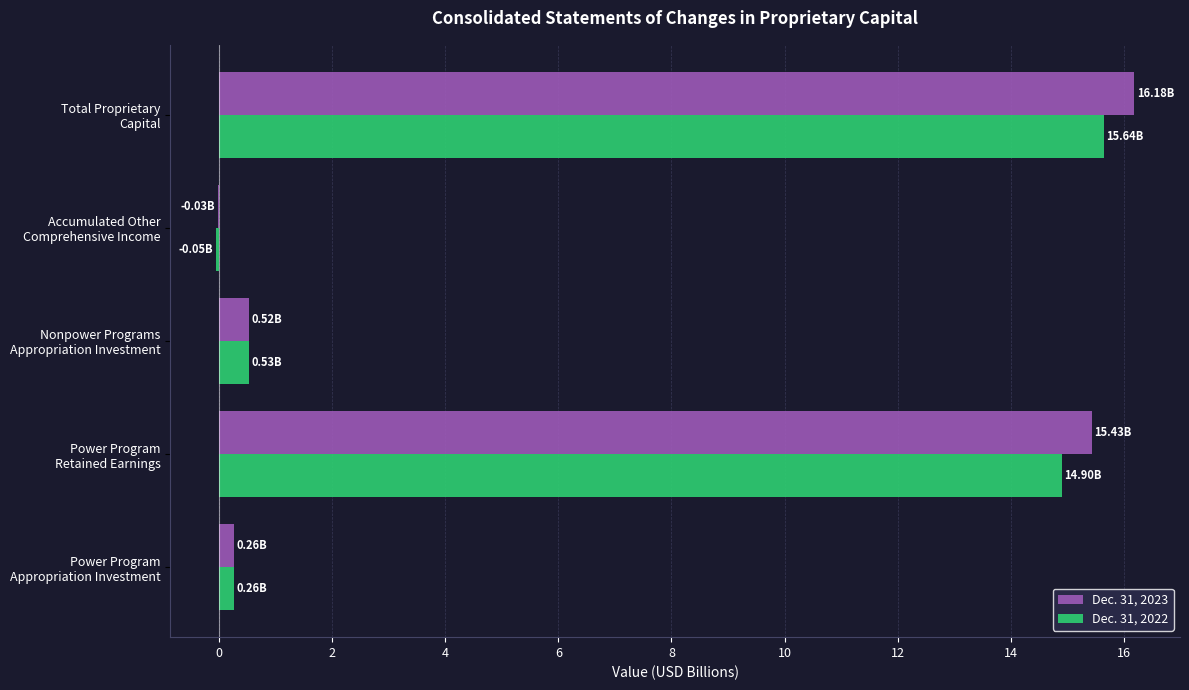

What is the sum of all Dec. 31, 2023 values?

32.4